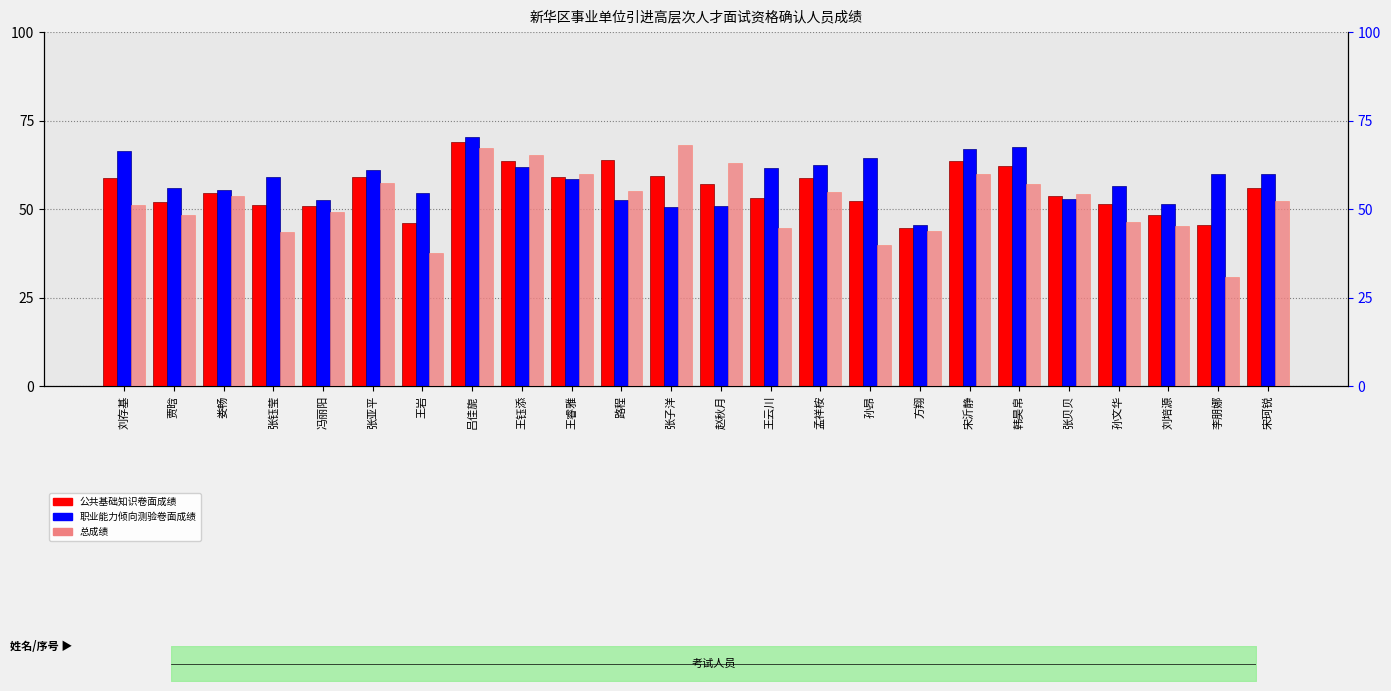

Is the value of 总成绩 at 路程 greater than the value of 公共基础知识卷面成绩 at 娄畅?

Yes